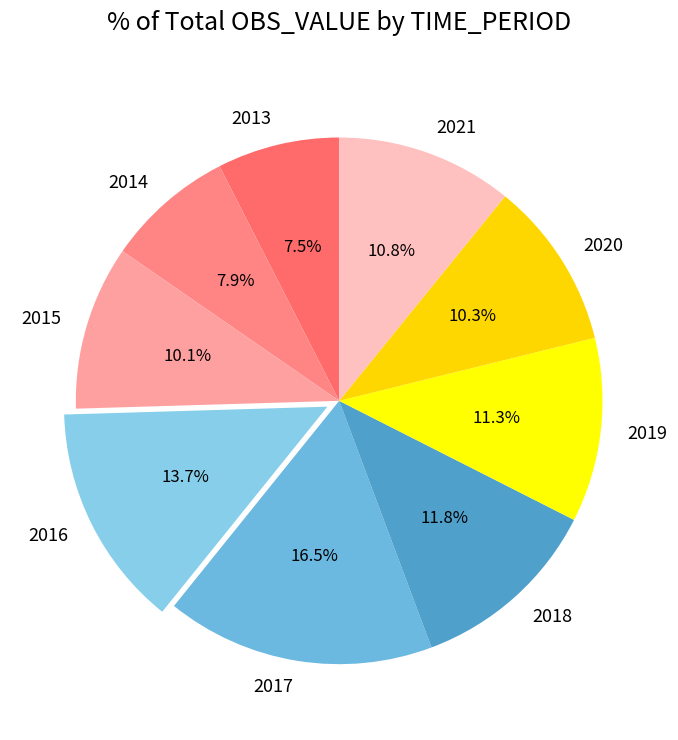

Is it true that 2021 is 17% of the pie?

False